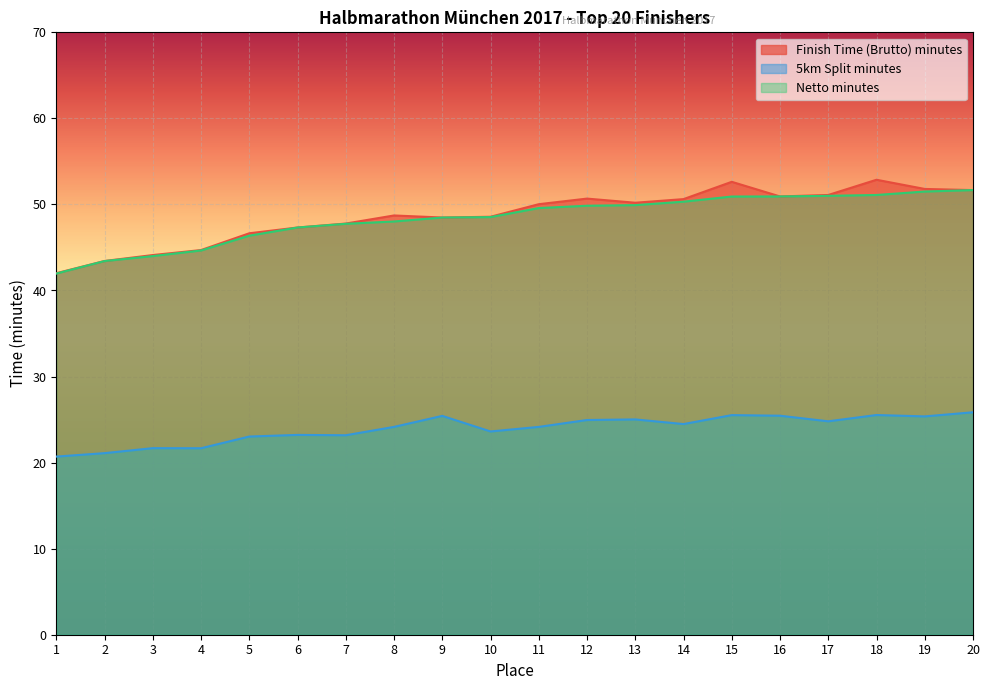

Is the value of Finish Time (Brutto) minutes at 9 greater than the value of 5km Split minutes at 14?

Yes